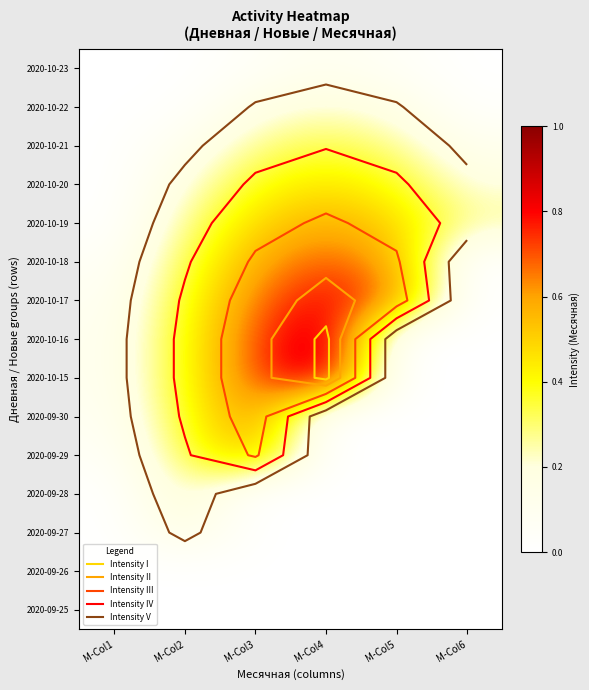

At which category is the sum across all series the highest?

M-Col3